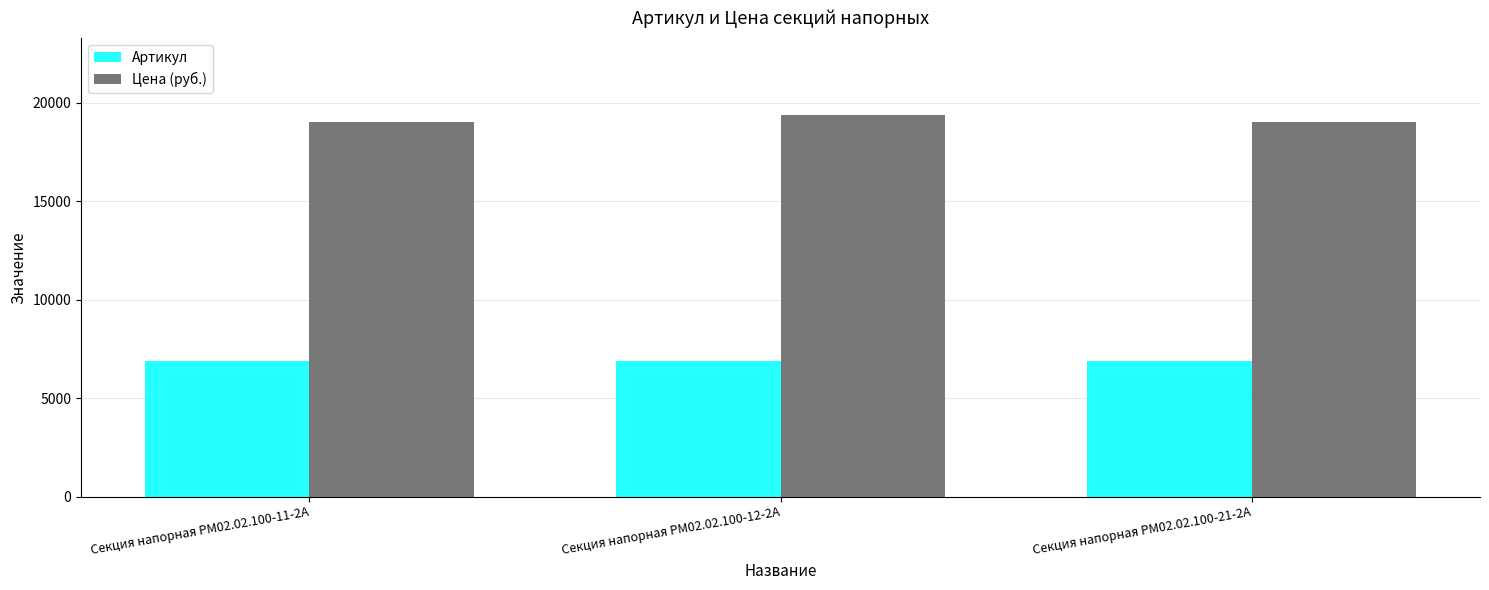

What is the total value across all series at Секция напорная РМ02.02.100-11-2А?

25911